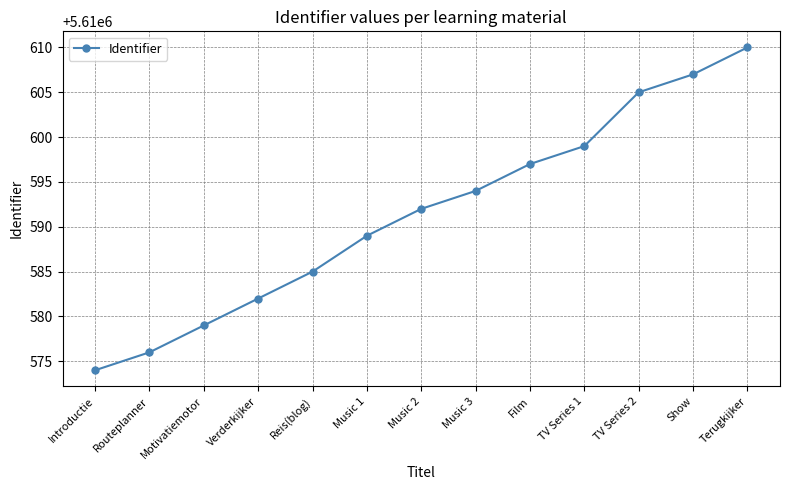

True or false: the data shows 8375227 at Show.

False